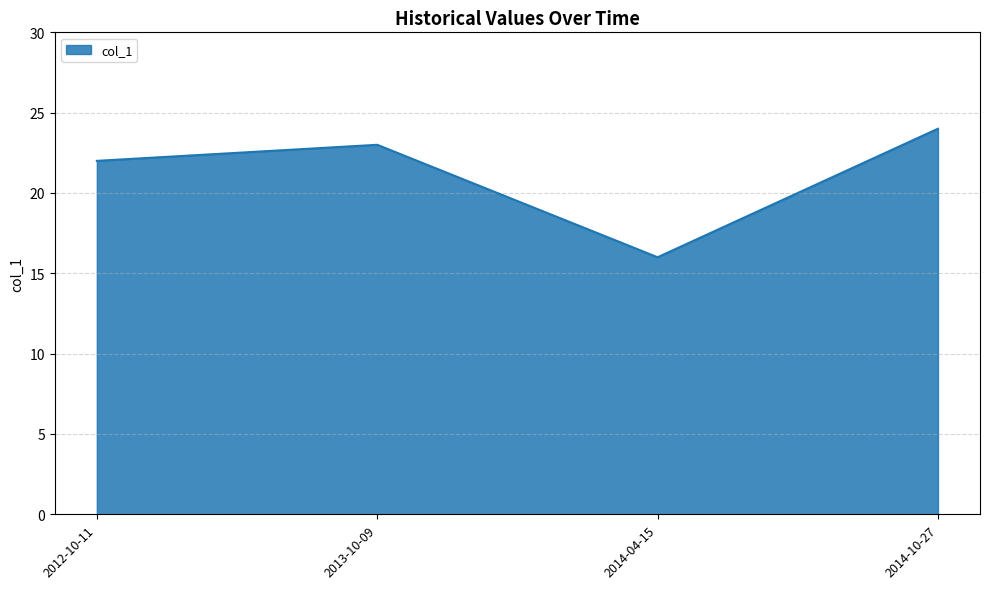

True or false: the data has more than 1 interior local peaks.

False